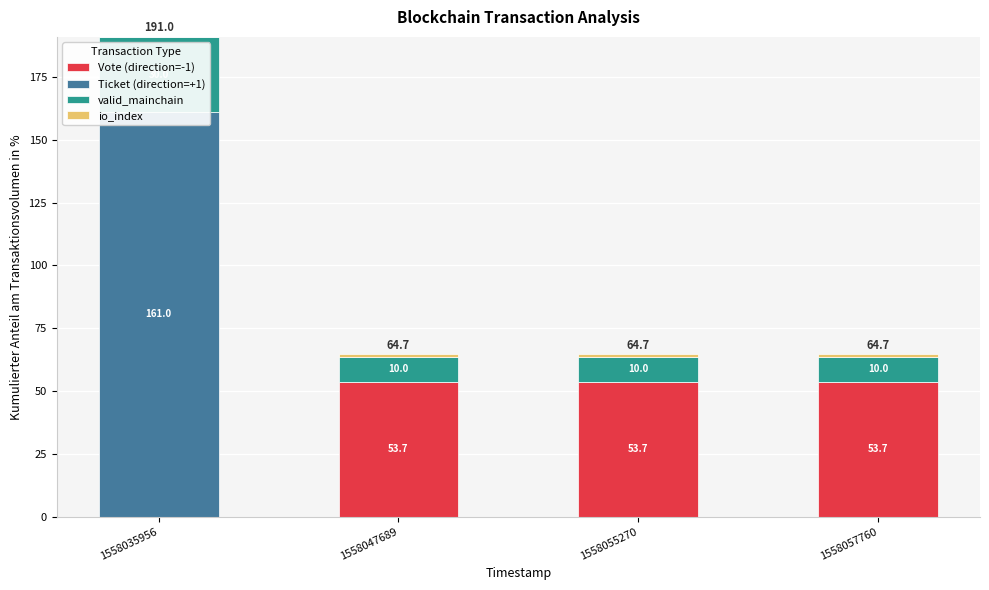

How many values in Vote (direction=-1) are above zero?

3